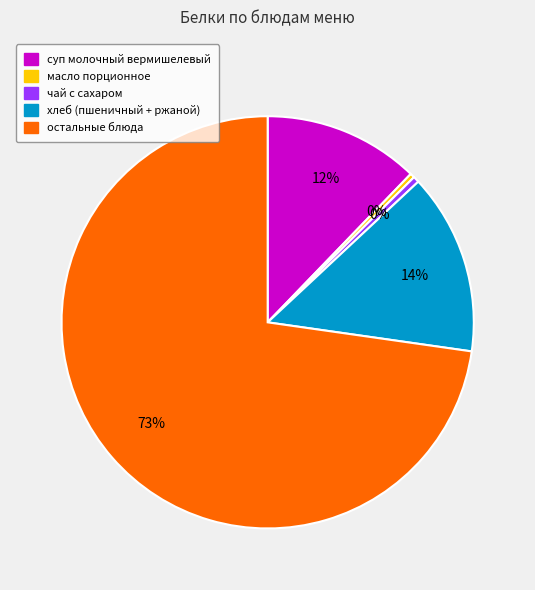

Between суп молочный вермишелевый and хлеб (пшеничный + ржаной), which is larger?

хлеб (пшеничный + ржаной)